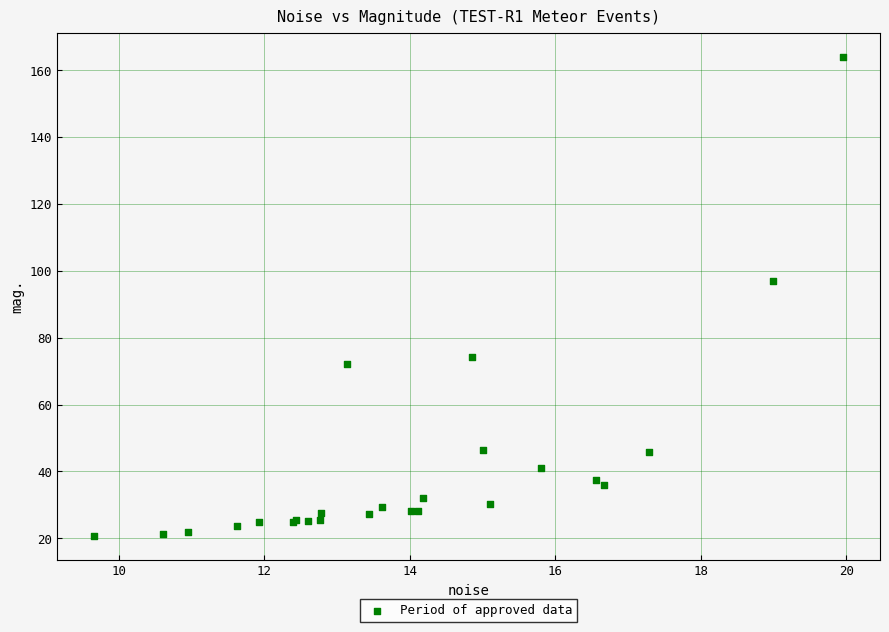

What Y value in the scatter plot is closest to 92?

97.1